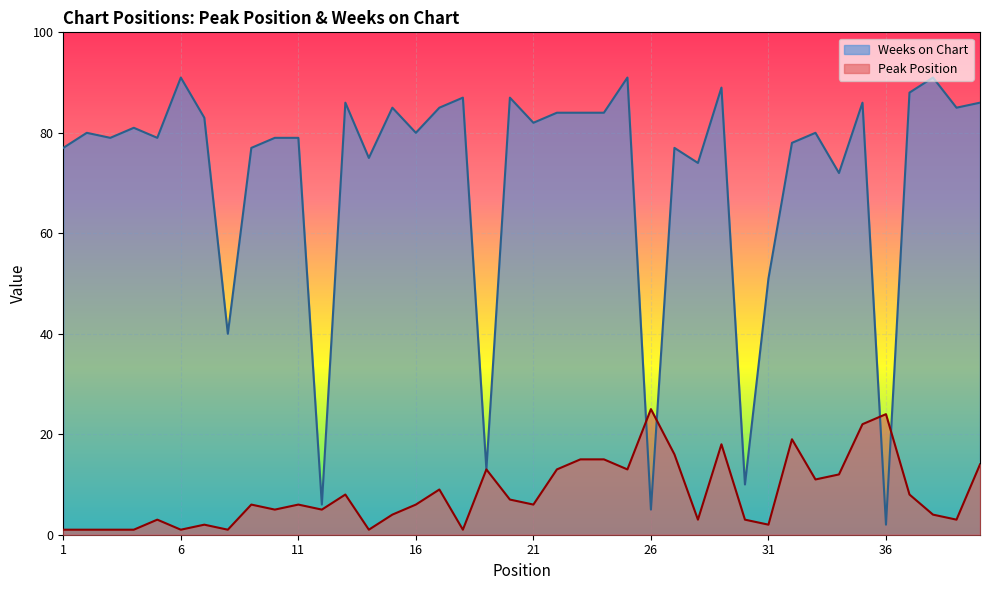

Reading right to left, list all the values displayed in this chart.

Peak Position: 40=14	39=3	38=4	37=8	36=24	35=22	34=12	33=11	32=19	31=2	30=3	29=18	28=3	27=16	26=25	25=13	24=15	23=15	22=13	21=6	20=7	19=13	18=1	17=9	16=6	15=4	14=1	13=8	12=5	11=6	10=5	9=6	8=1	7=2	6=1	5=3	4=1	3=1	2=1	1=1
Weeks on Chart: 40=86	39=85	38=91	37=88	36=2	35=86	34=72	33=80	32=78	31=51	30=10	29=89	28=74	27=77	26=5	25=91	24=84	23=84	22=84	21=82	20=87	19=13	18=87	17=85	16=80	15=85	14=75	13=86	12=6	11=79	10=79	9=77	8=40	7=83	6=91	5=79	4=81	3=79	2=80	1=77